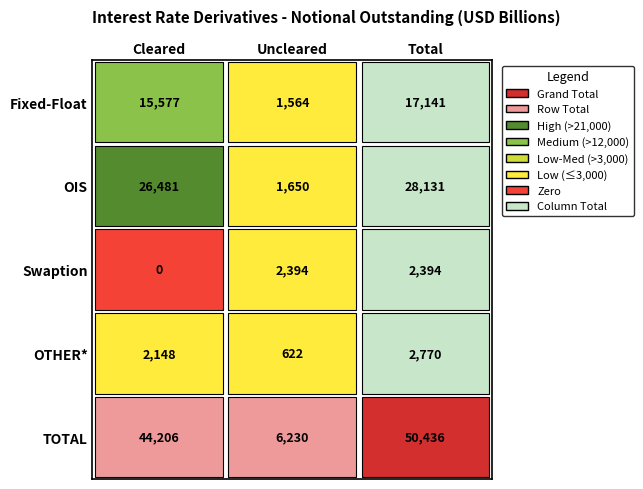

Reading left to right, list all the values displayed in this chart.

Fixed-Float: 0=15577	1=1564	2=17141
OIS: 0=26481	1=1650	2=28131
Swaption: 0=0	1=2394	2=2394
OTHER*: 0=2148	1=622	2=2770
TOTAL: 0=44206	1=6230	2=50436